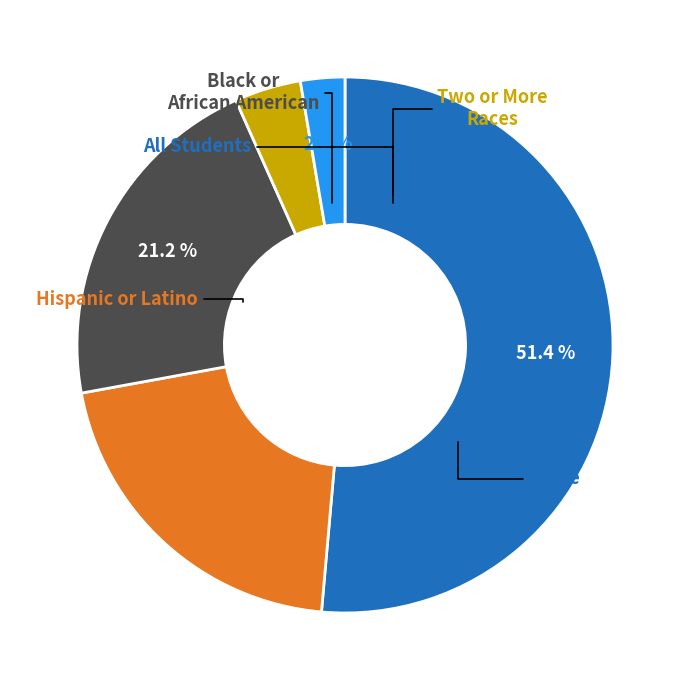

True or false: Hispanic or Latino accounts for 21% of the total.

True